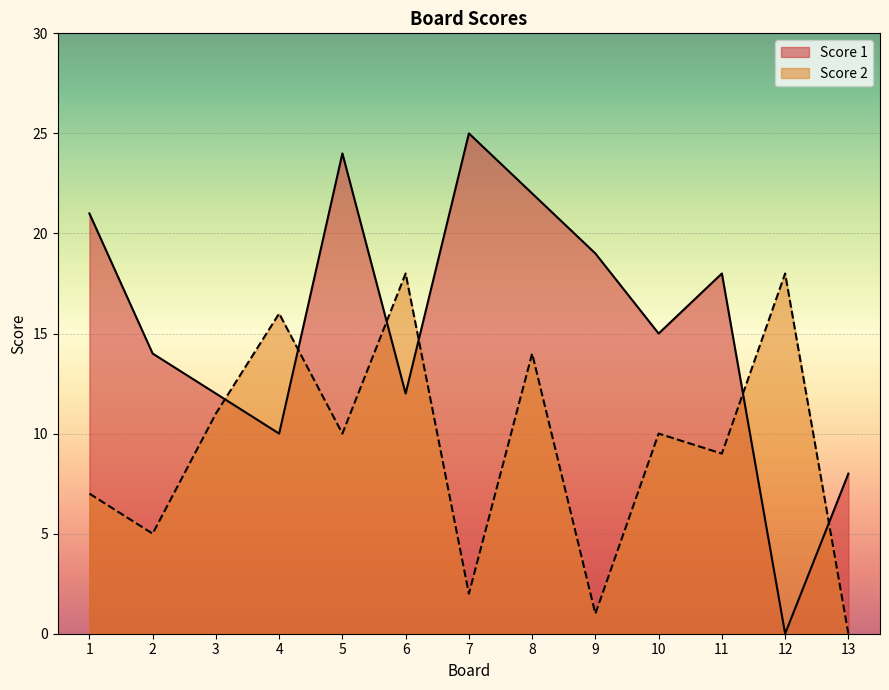

Which category has the highest value in the Score 1 series?

7